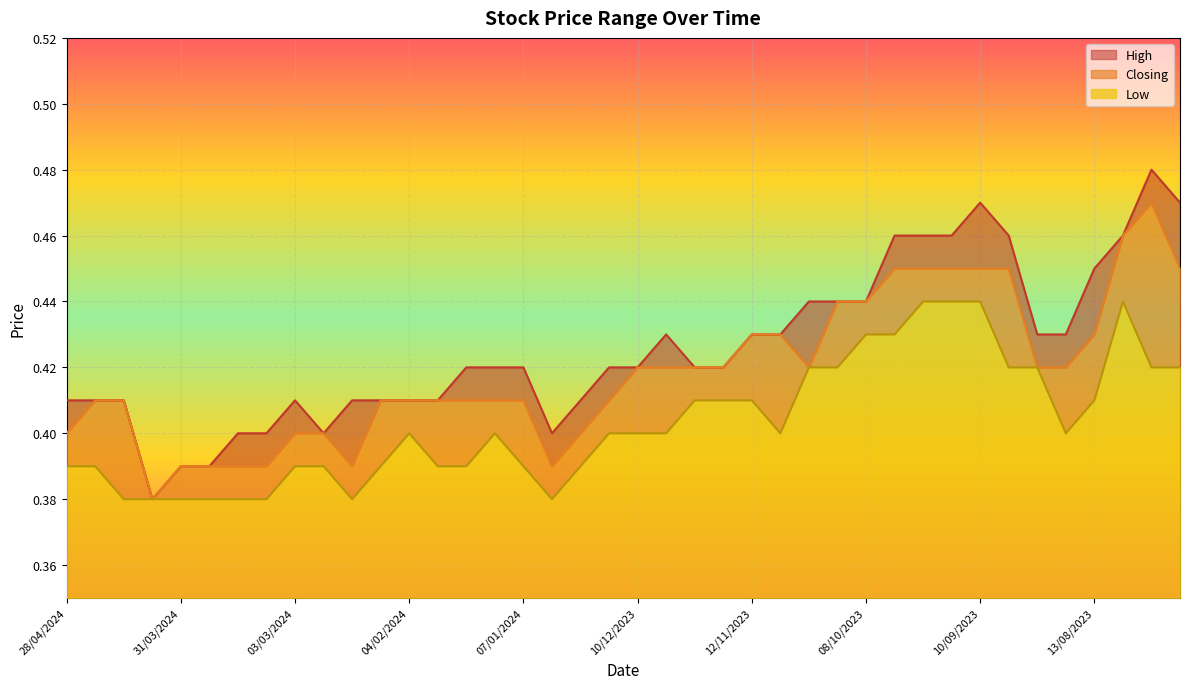

Reading left to right, what are all the values shown in this chart?

High: 0.4	0.4	0.4	0.4	0.4	0.4	0.4	0.4	0.4	0.4	0.4	0.4	0.4	0.4	0.4	0.4	0.4	0.4	0.4	0.4	0.4	0.4	0.4	0.4	0.4	0.4	0.4	0.4	0.4	0.5	0.5	0.5	0.5	0.5	0.4	0.4	0.5	0.5	0.5	0.5
Closing: 0.4	0.4	0.4	0.4	0.4	0.4	0.4	0.4	0.4	0.4	0.4	0.4	0.4	0.4	0.4	0.4	0.4	0.4	0.4	0.4	0.4	0.4	0.4	0.4	0.4	0.4	0.4	0.4	0.4	0.5	0.5	0.5	0.5	0.5	0.4	0.4	0.4	0.5	0.5	0.5
Low: 0.4	0.4	0.4	0.4	0.4	0.4	0.4	0.4	0.4	0.4	0.4	0.4	0.4	0.4	0.4	0.4	0.4	0.4	0.4	0.4	0.4	0.4	0.4	0.4	0.4	0.4	0.4	0.4	0.4	0.4	0.4	0.4	0.4	0.4	0.4	0.4	0.4	0.4	0.4	0.4